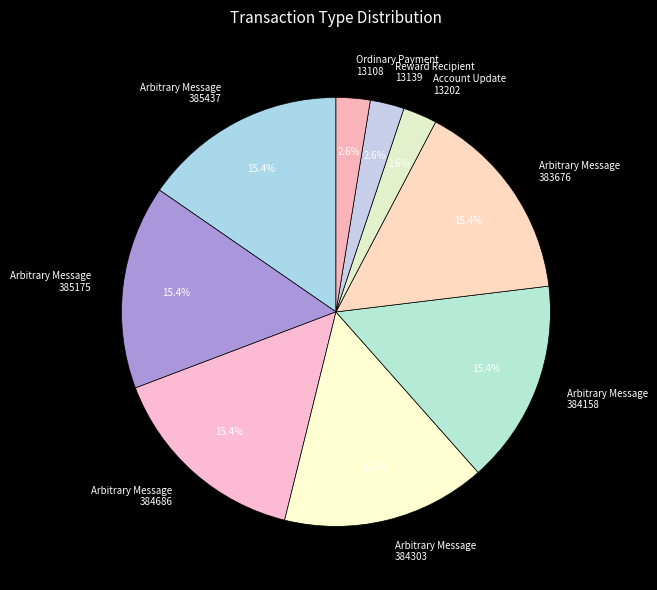

What is the ratio of the value at Account Update 13202 to the value at Ordinary Payment 13108?

1.0